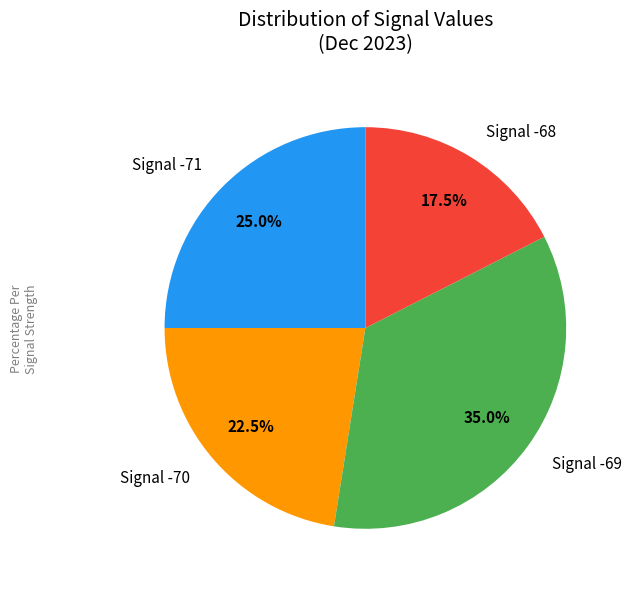

Approximately how many times larger is the value at Signal -70 compared to Signal -69?

0.6